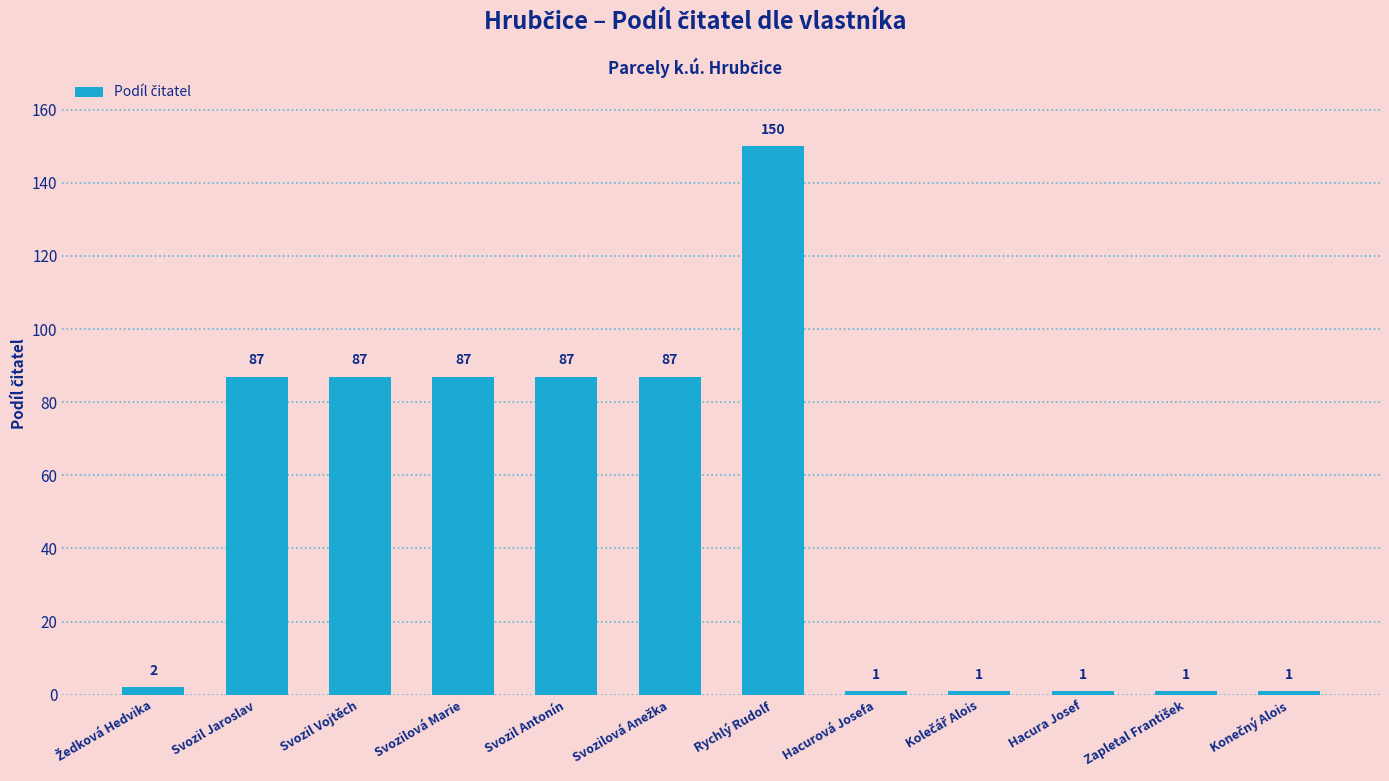

What is the value of the 4th bar from the left?

87